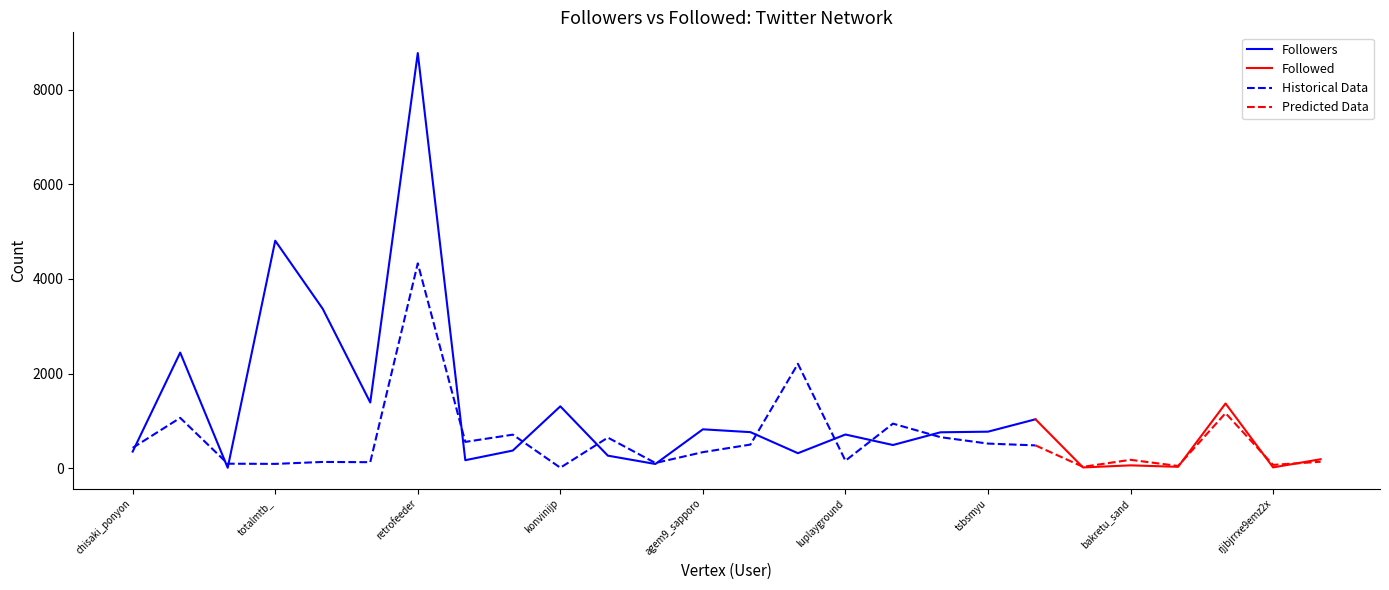

Which series ends up on top after the final intersection of Followers and Followed?

Followers